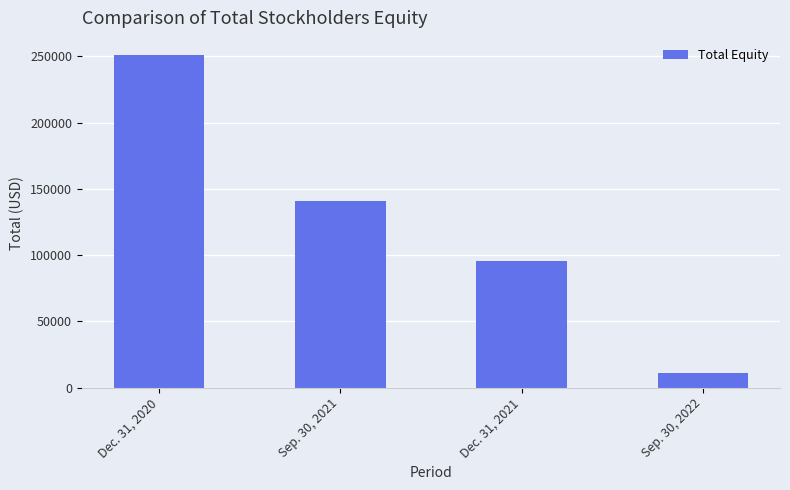

How many series are shown in this chart?

1